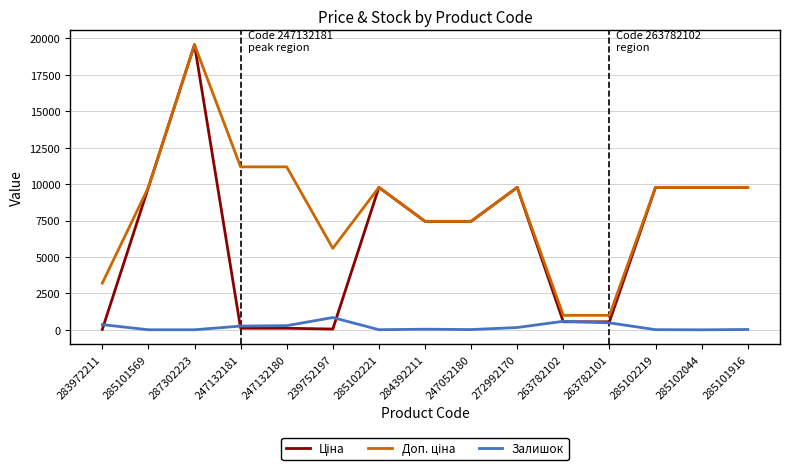

What is the spread (max minus min) of values at 263782102?

444.8